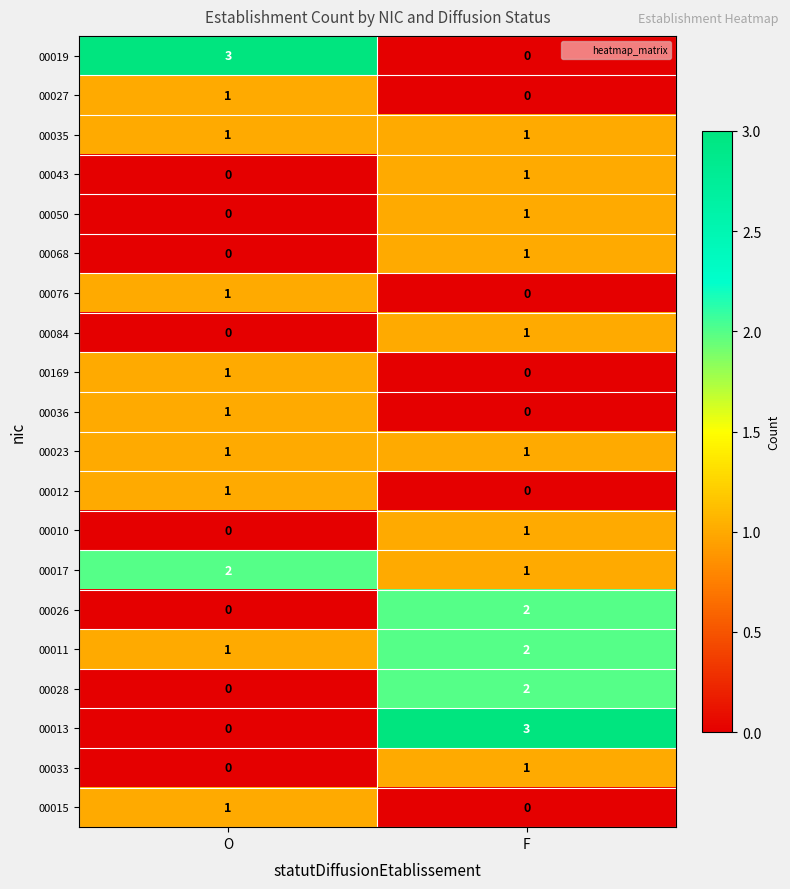

What is the sum of all 00013 values?

3